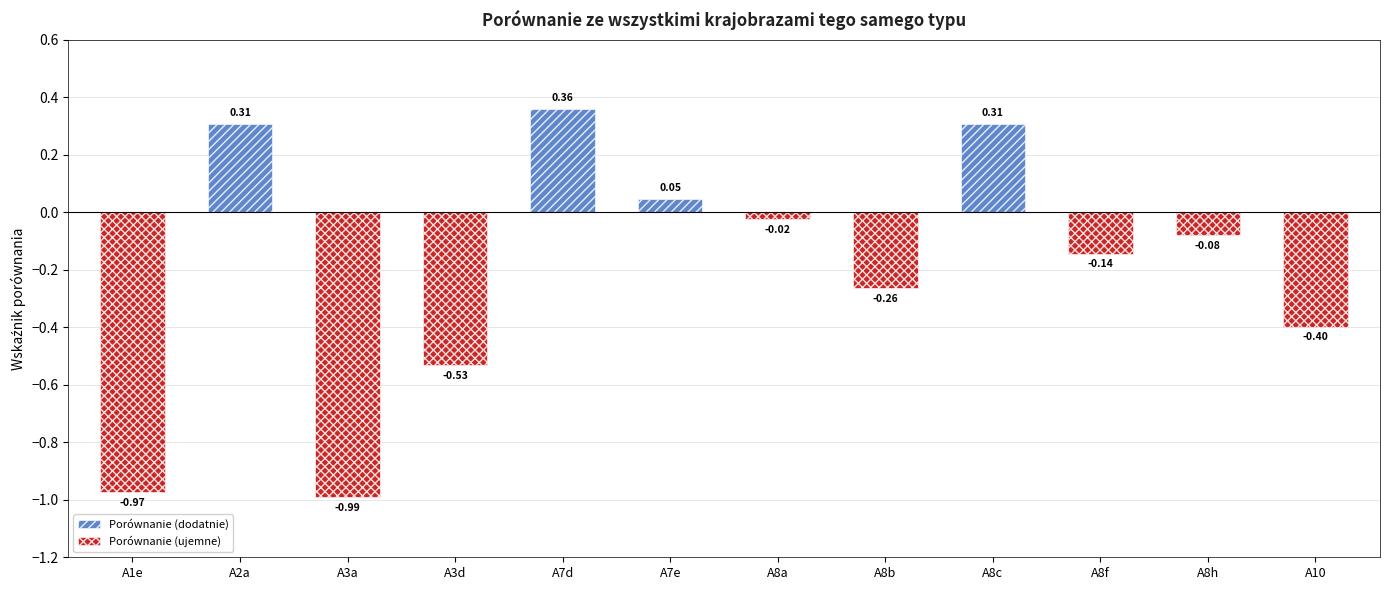

True or false: Porównanie (ujemne) has a value of 0.0 at A7d.

True